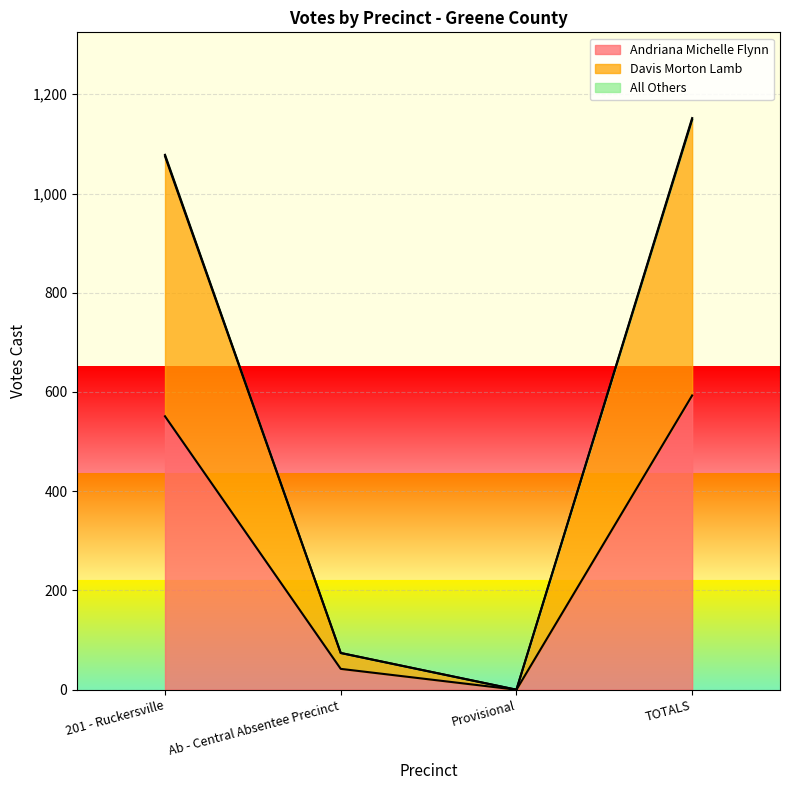

What is the maximum value for Davis Morton Lamb?

1152